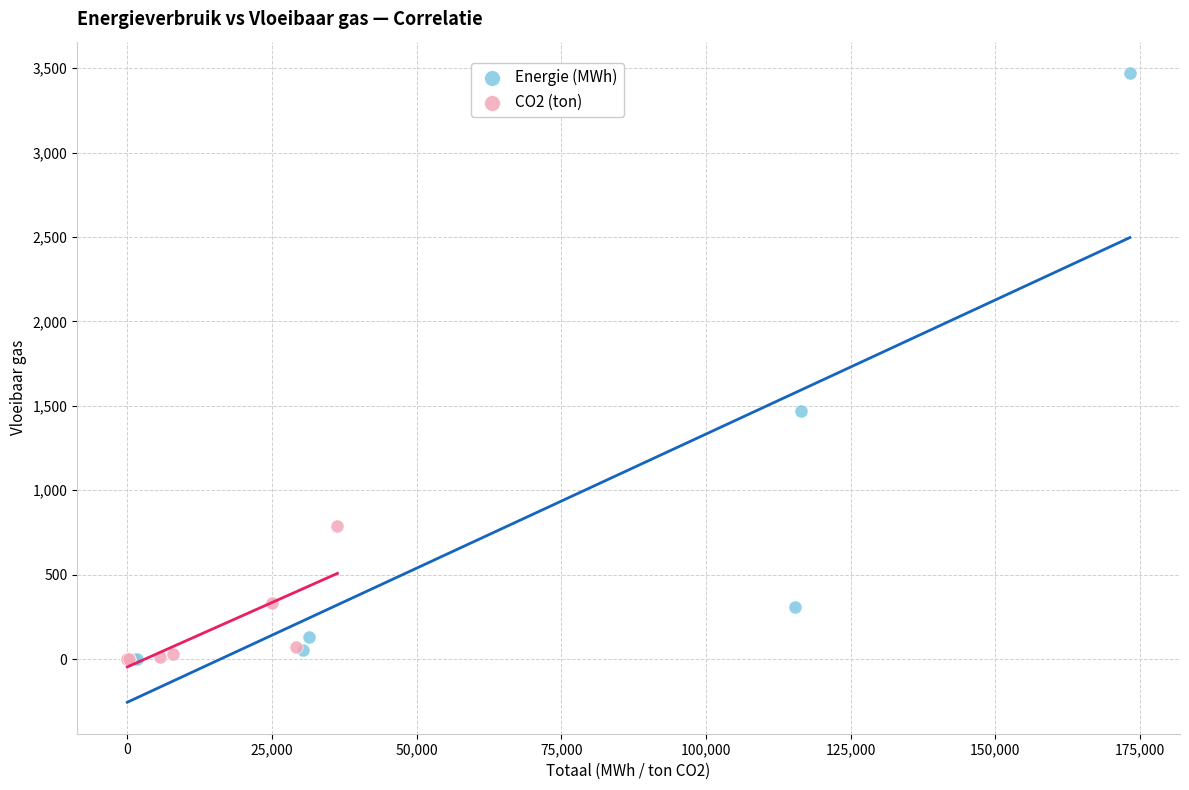

Which series contains the highest Y value?

Energie (MWh)